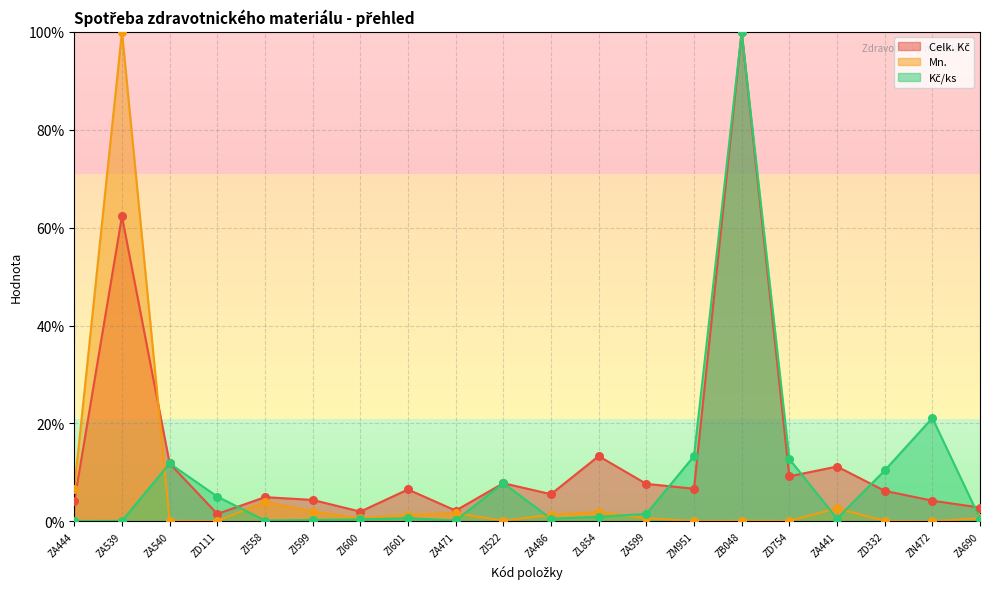

Which series has the widest spread of Y values?

Mn.